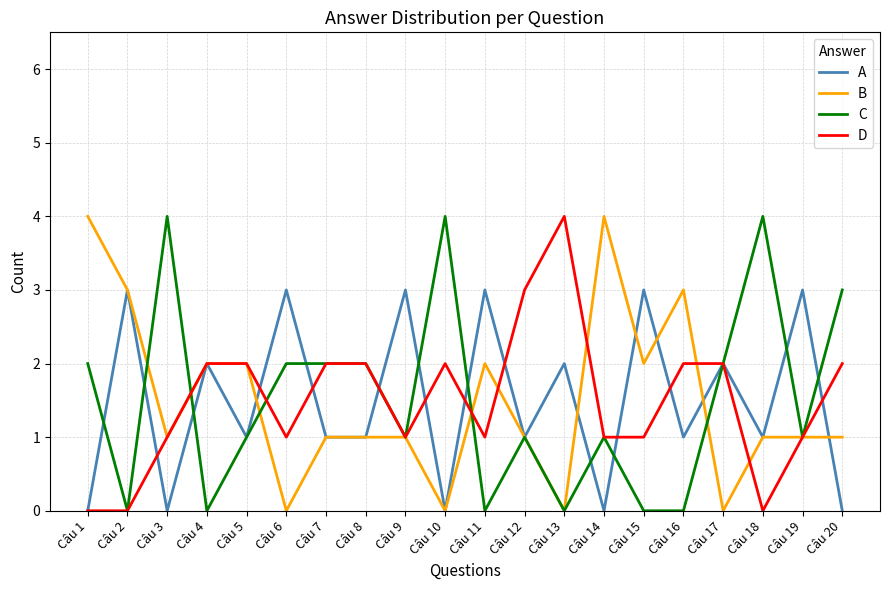

Which category has the highest value in the D series?

Câu 13